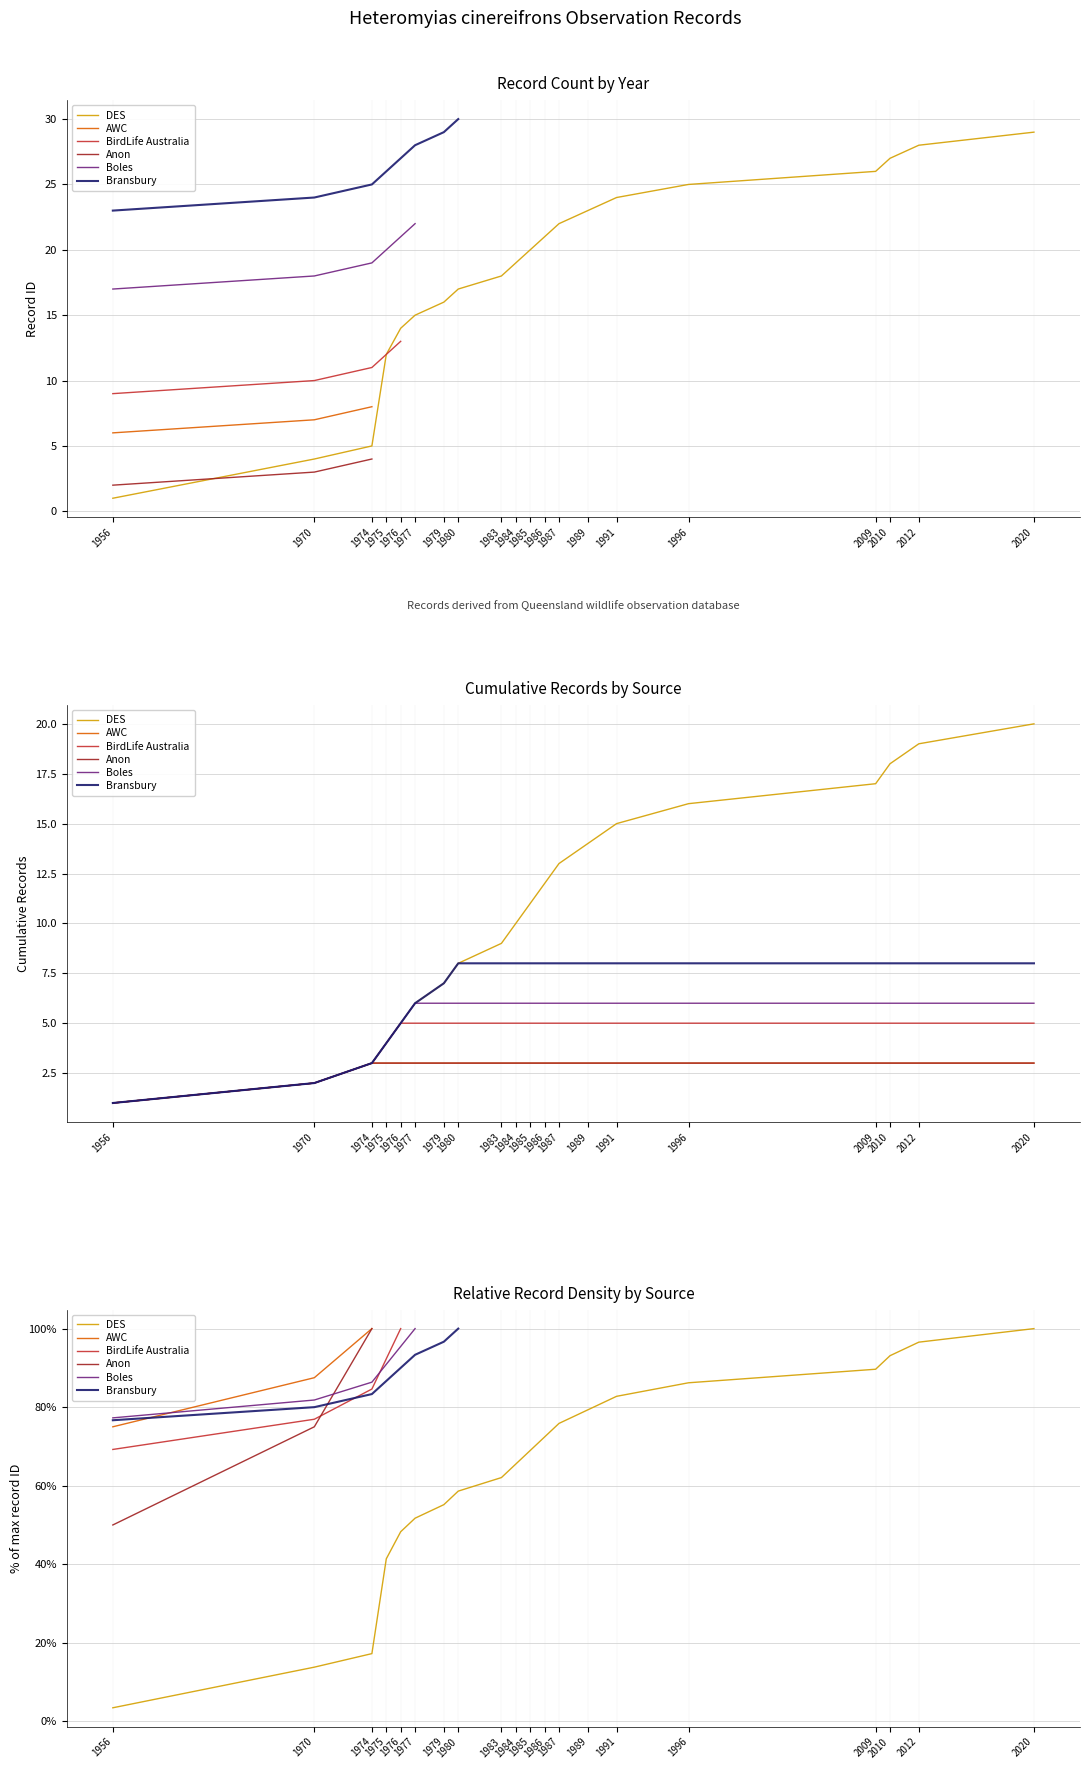

Where do Boles and Anon first cross each other?

1970 and 1974